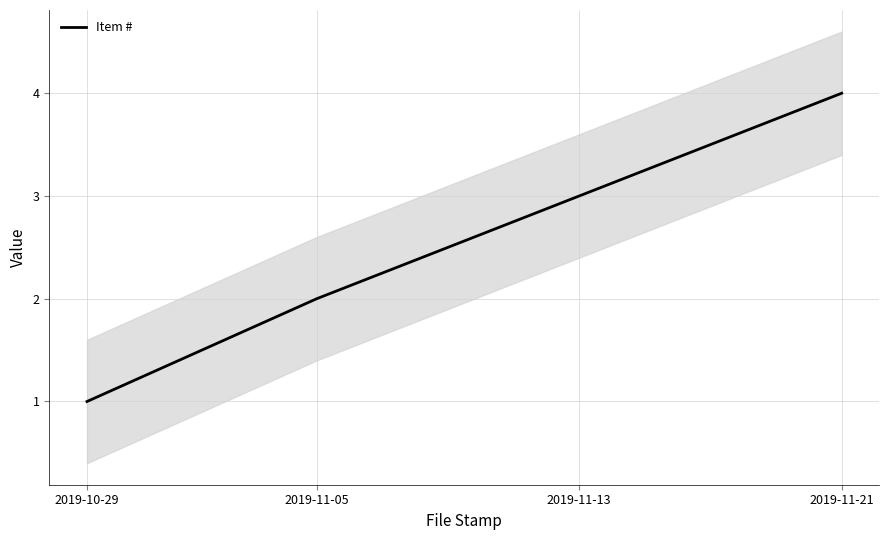

Reading right to left, what are all the values shown in this chart?

4	3	2	1